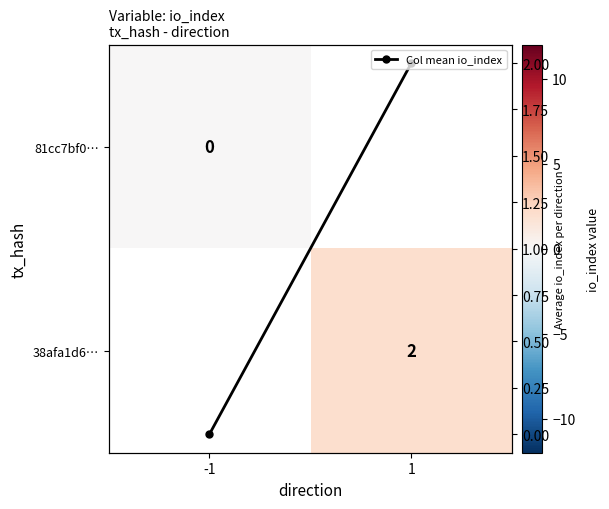

Is the value of 81cc7bf0… at -1 greater than the value of 38afa1d6… at -1?

No